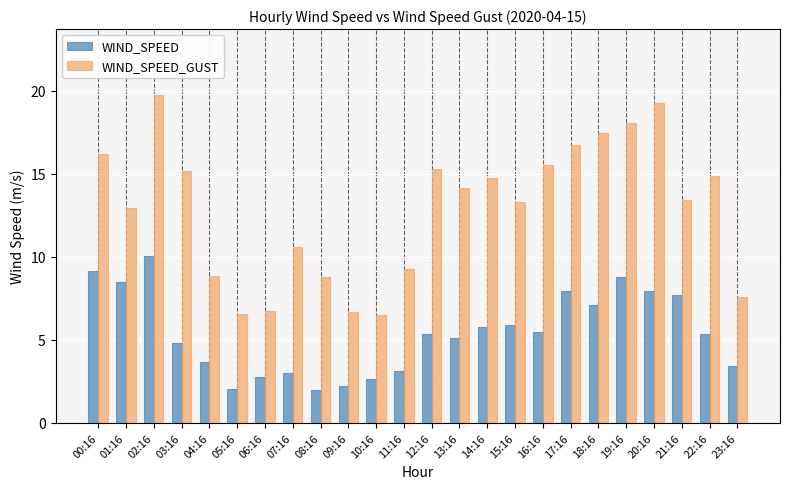

How many data points in WIND_SPEED_GUST are less than 14?

12